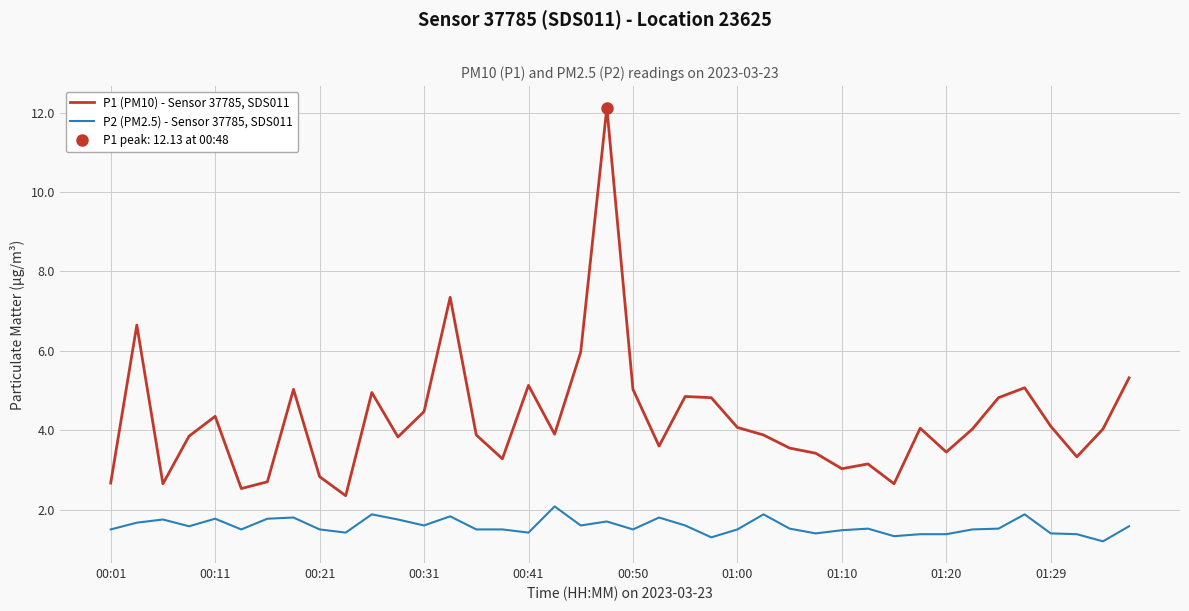

True or false: P2 (PM2.5) - Sensor 37785, SDS011 has a value of 1.3 at 23.

True